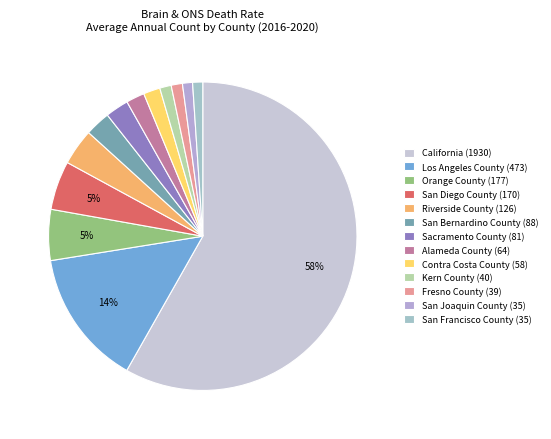

Which slice is the largest?

California (1930)